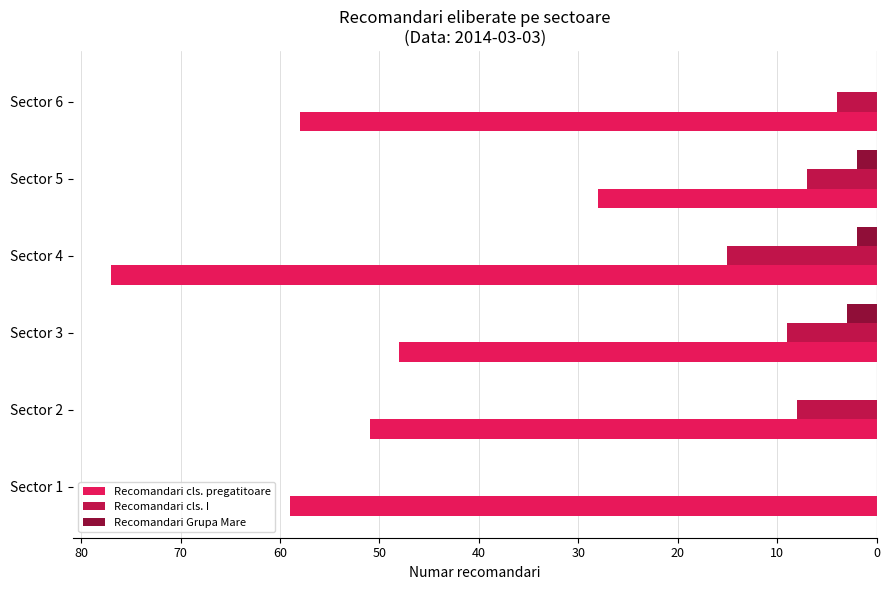

What are all the series names shown in the legend?

Recomandari cls. pregatitoare, Recomandari cls. I, Recomandari Grupa Mare